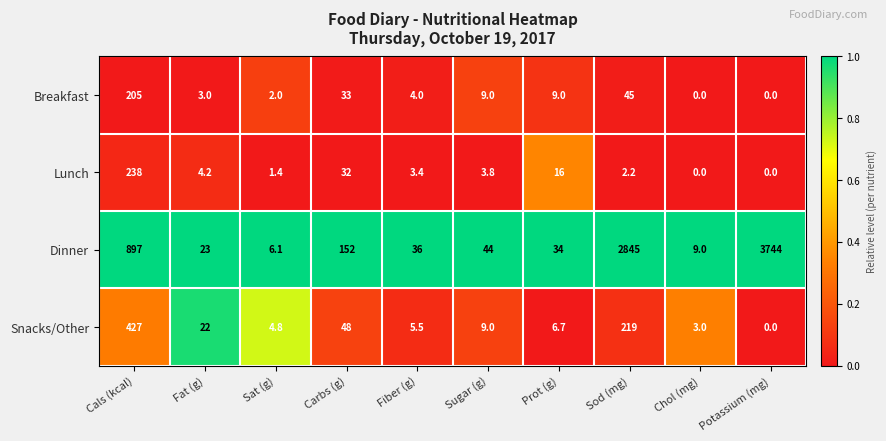

Which series has the largest total across all categories?

Dinner